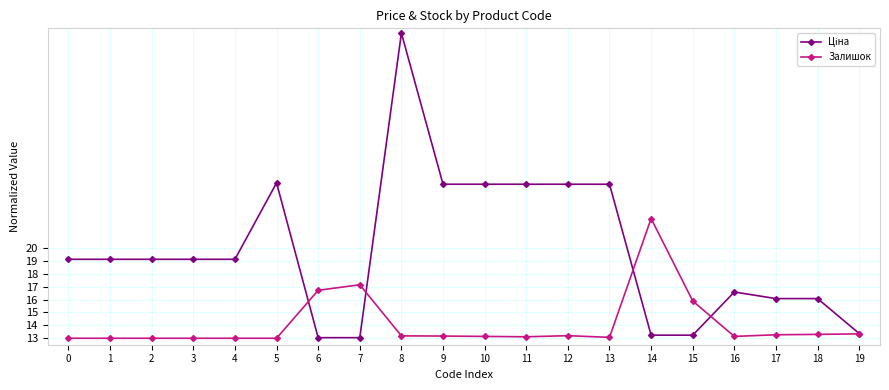

Count the number of data series in this chart.

2